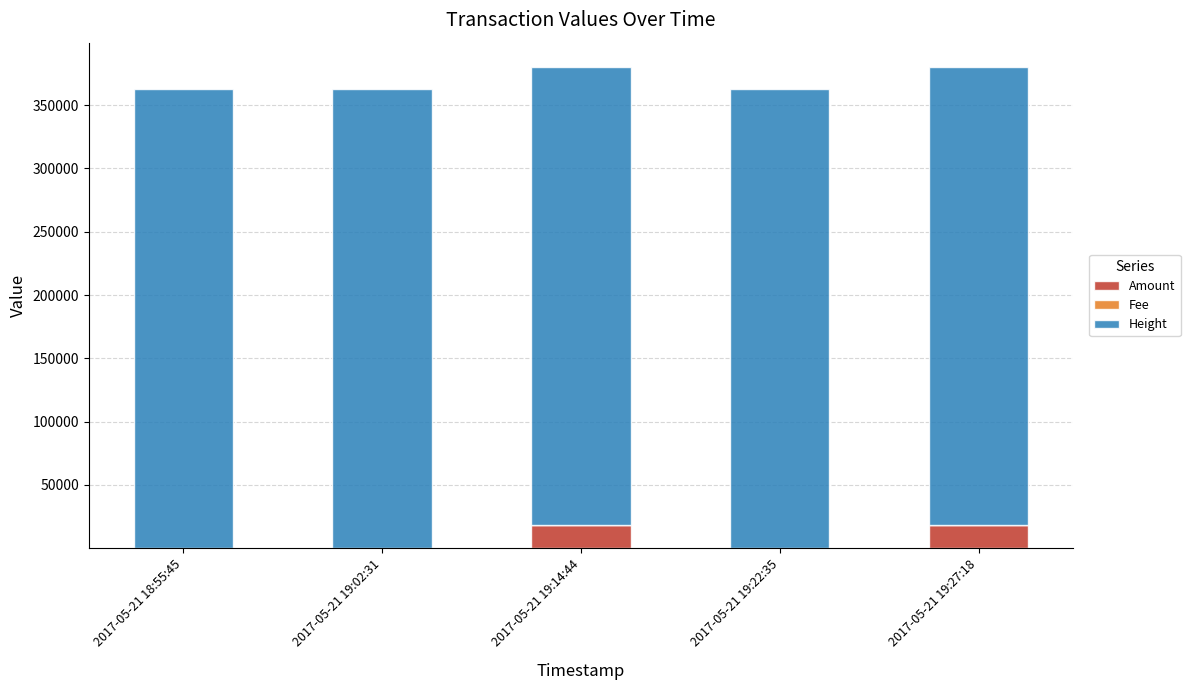

The value of Amount at 2017-05-21 19:14:44 is 17903.3. True or false?

True